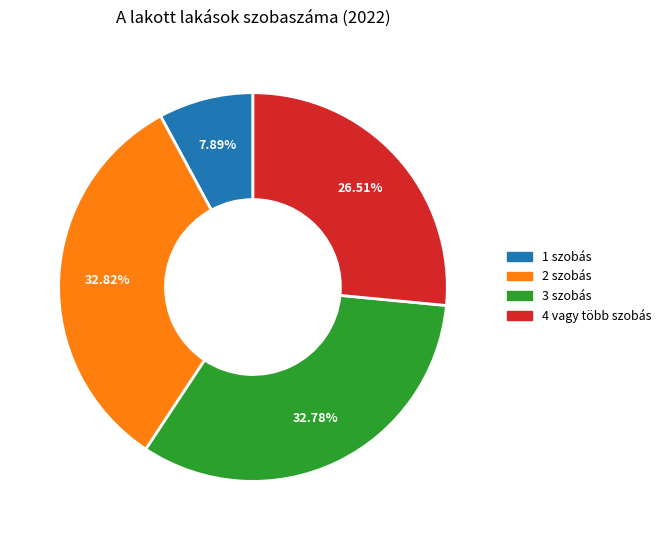

Combined, do 1 szobás and 3 szobás account for over 50%?

No